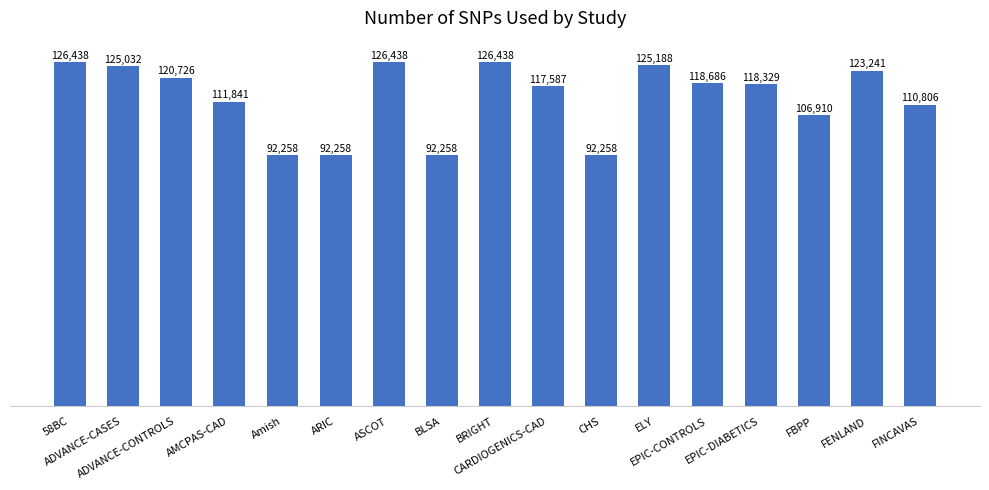

What is the sum of all values?

1926692